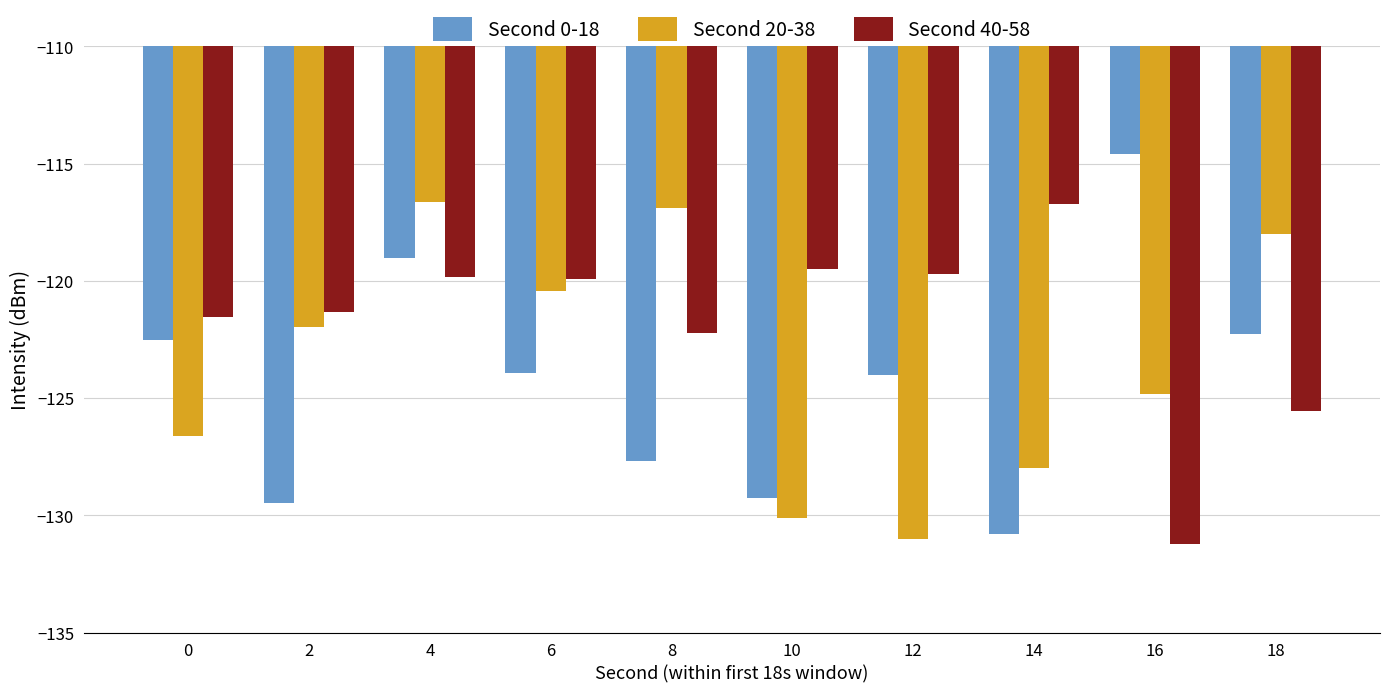

The Second 0-18 series shows -46.7 at 4. True or false?

False